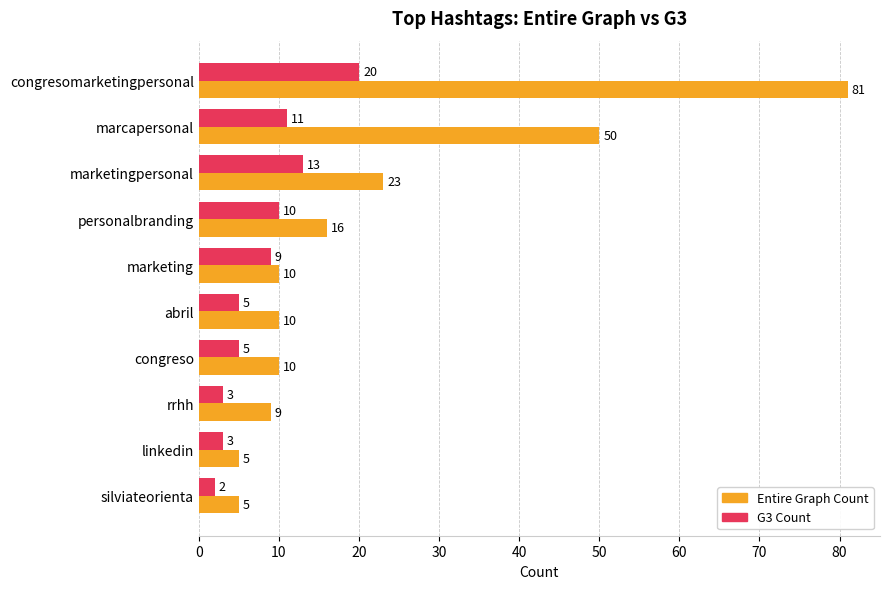

What is the difference between the maximum and minimum values in the Entire Graph Count series?

76